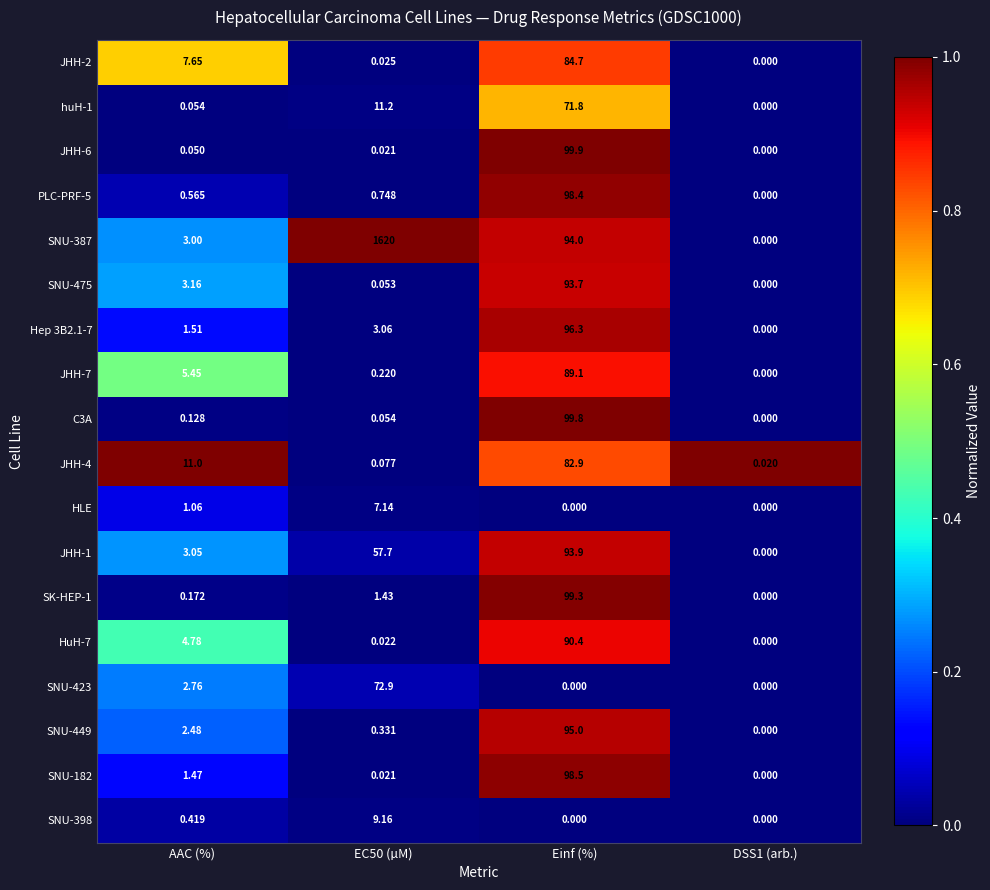

Count the number of categories in the chart.

4